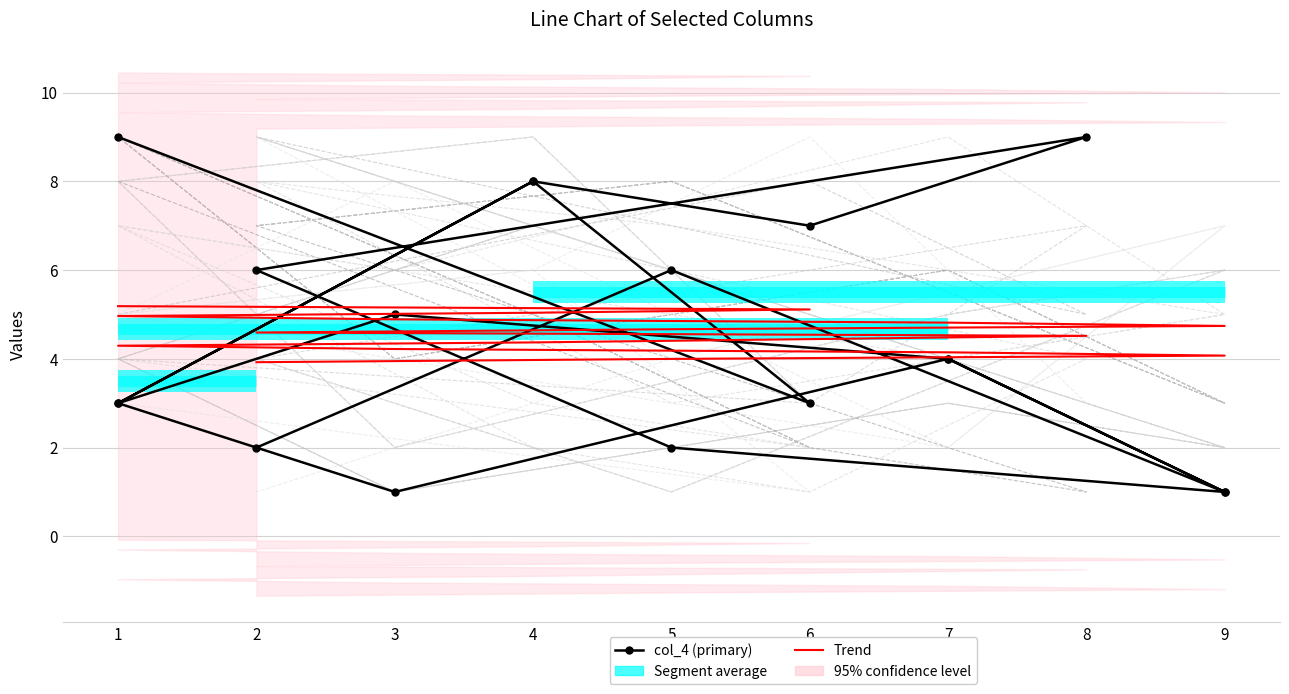

The value of col_3 at 3 is 2. True or false?

True